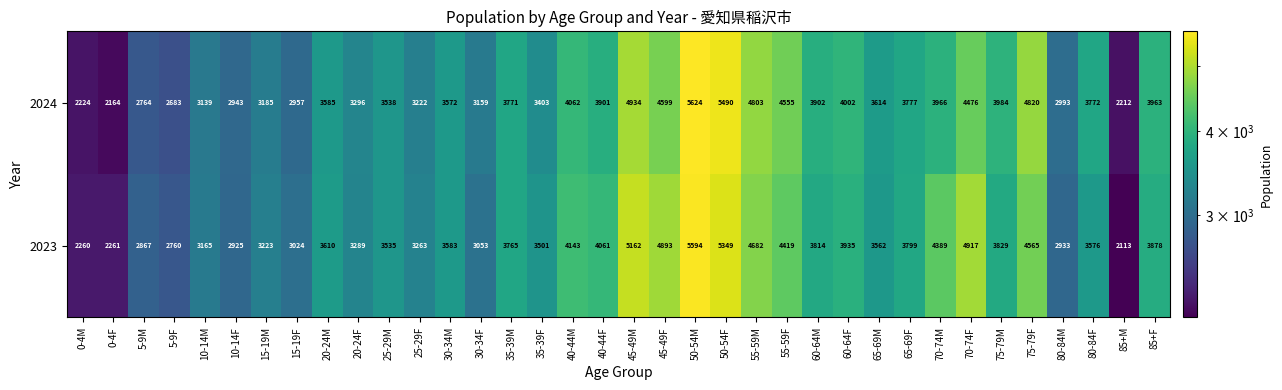

Read the 2023 value at 25-29F.

3263